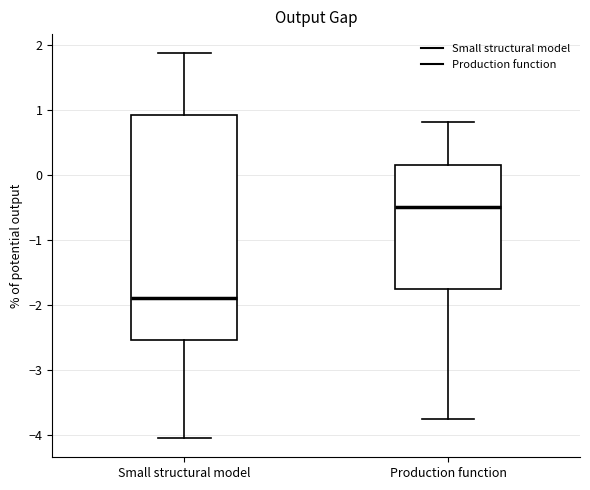

Which box's median line is the highest?

Production function